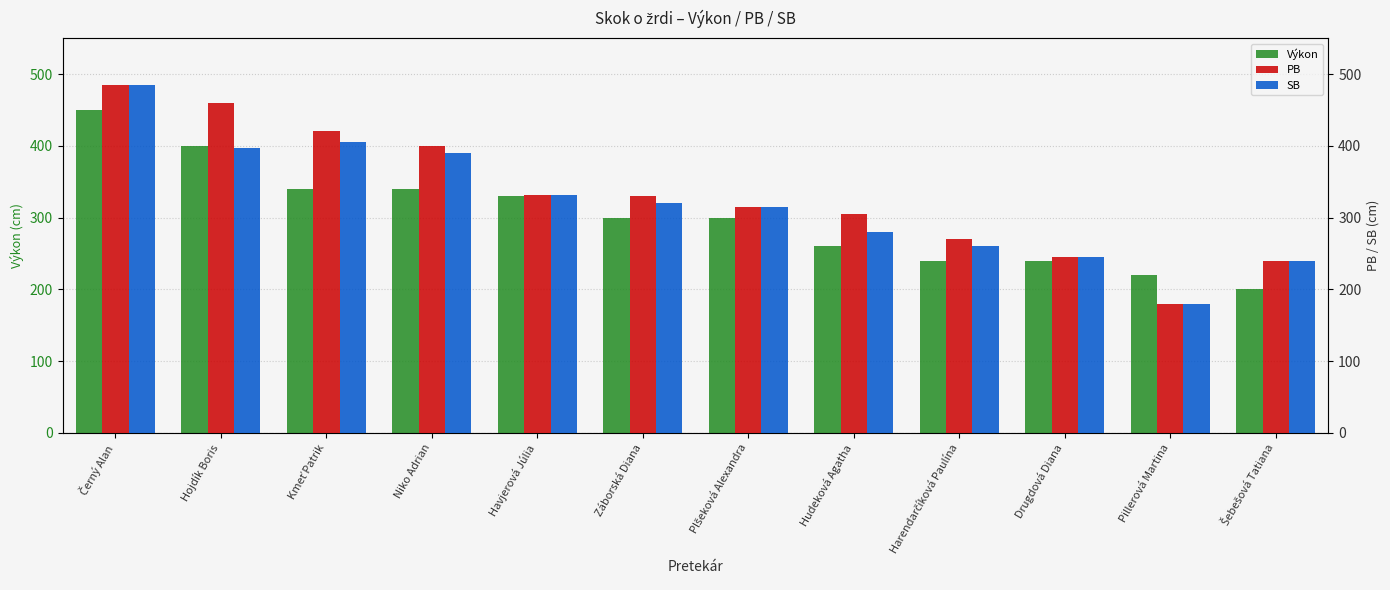

Reading right to left, transcribe all the data shown in this chart.

Výkon: Šebešová Tatiana=200	Pillerová Martina=220	Drugdová Diana=240	Harendarčíková Paulína=240	Hudeková Agatha=260	Plšeková Alexandra=300	Záborská Diana=300	Havjerová Júlia=330	Niko Adrian=340	Kmeť Patrik=340	Hojdík Boris=400	Černý Alan=450
PB: Šebešová Tatiana=240	Pillerová Martina=180	Drugdová Diana=245	Harendarčíková Paulína=270	Hudeková Agatha=305	Plšeková Alexandra=315	Záborská Diana=330	Havjerová Júlia=332	Niko Adrian=400	Kmeť Patrik=420	Hojdík Boris=460	Černý Alan=485
SB: Šebešová Tatiana=240	Pillerová Martina=180	Drugdová Diana=245	Harendarčíková Paulína=260	Hudeková Agatha=280	Plšeková Alexandra=315	Záborská Diana=320	Havjerová Júlia=332	Niko Adrian=390	Kmeť Patrik=405	Hojdík Boris=397	Černý Alan=485